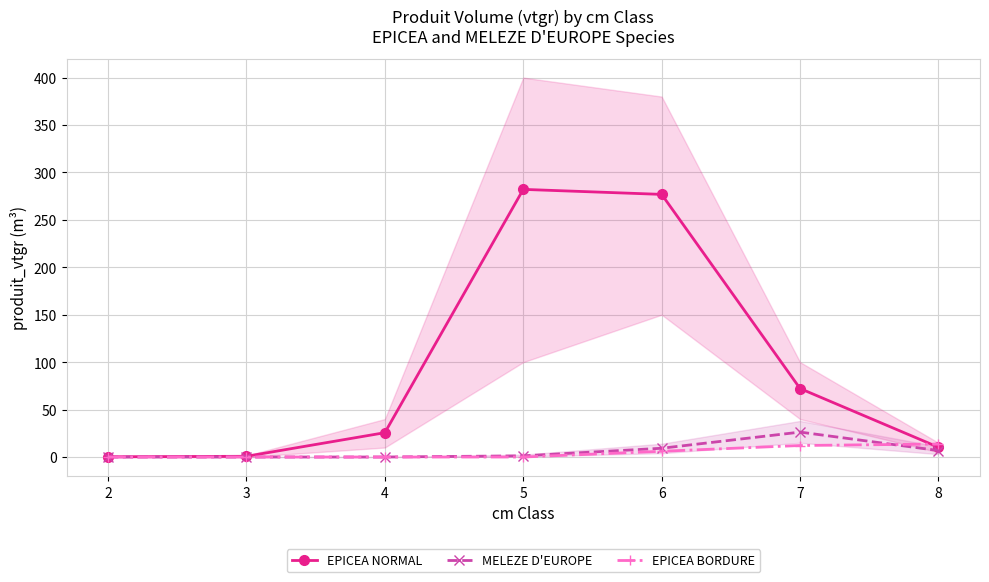

What value does the EPICEA NORMAL series have at 8?

10.3